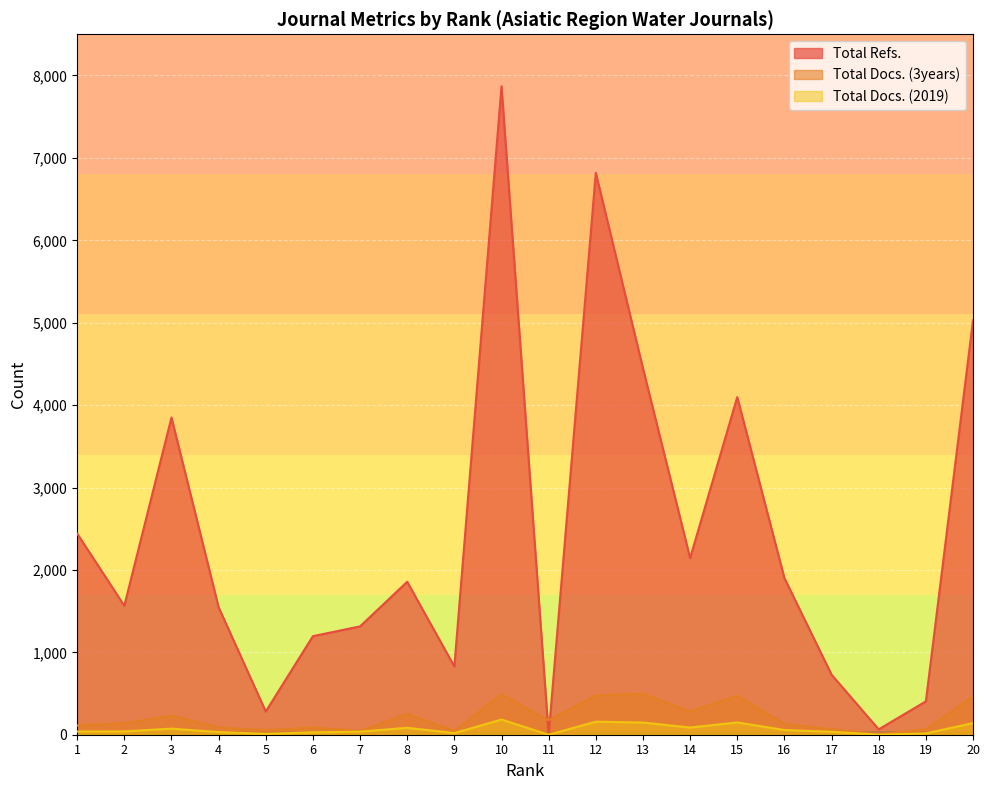

In Total Refs., how many points are lower than both neighbors (excluding endpoints)?

6